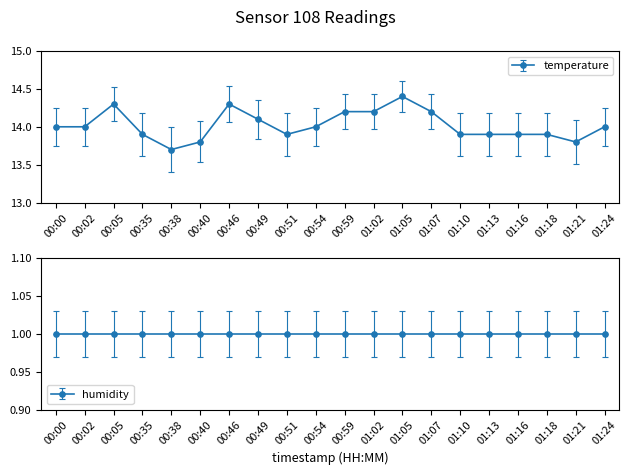

What is the minimum value shown in the chart?

13.7